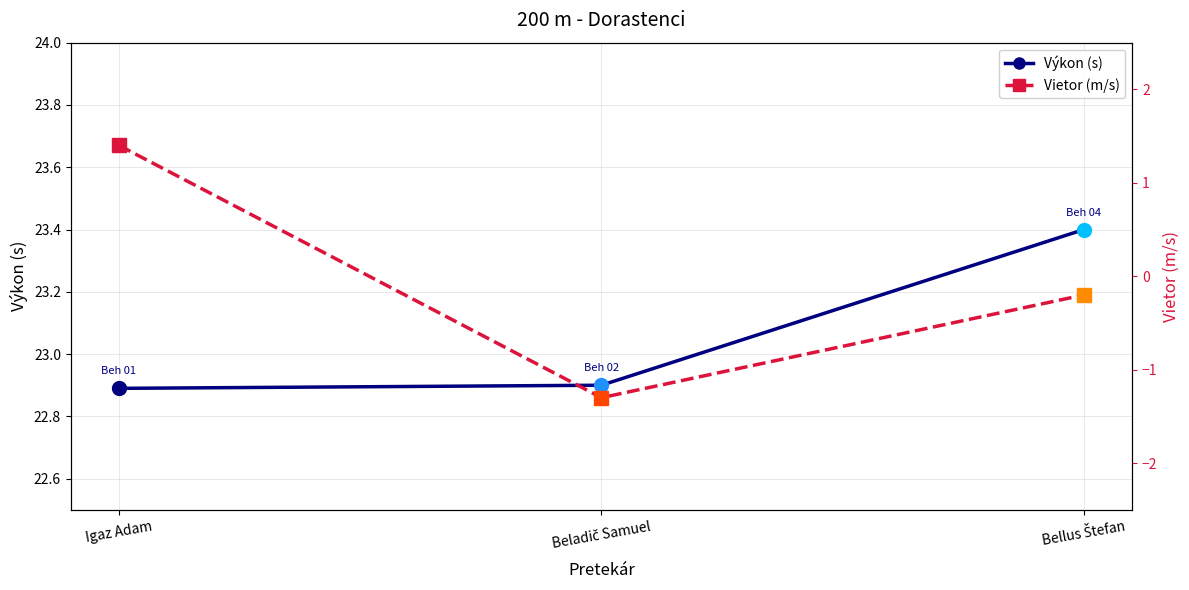

Is the value of Výkon (s) at Beladič Samuel greater than the value of Vietor (m/s) at Beladič Samuel?

Yes